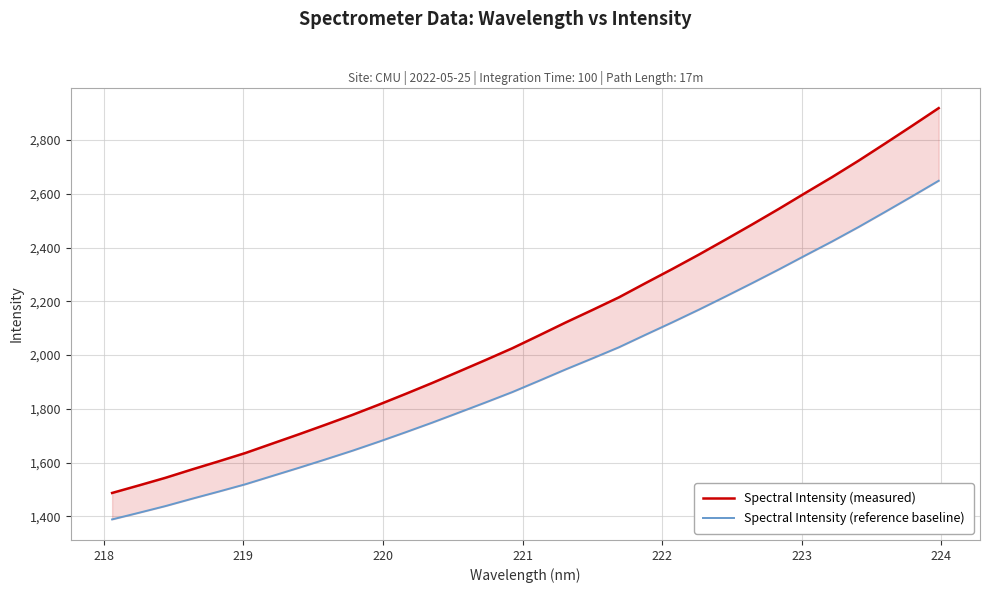

List the series in order of their overall mean, lowest first.

Spectral Intensity (reference baseline), Spectral Intensity (measured)